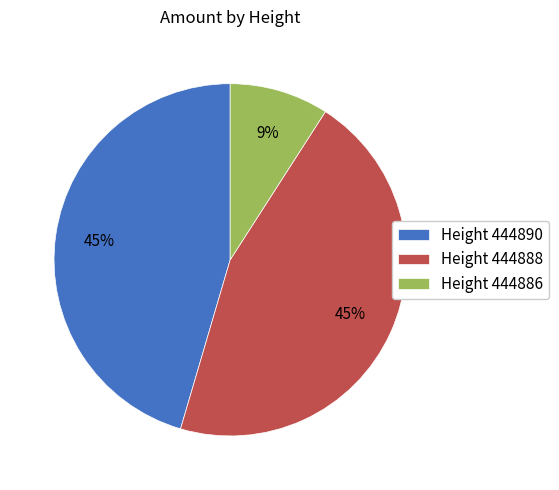

Is there a majority slice in this chart?

No